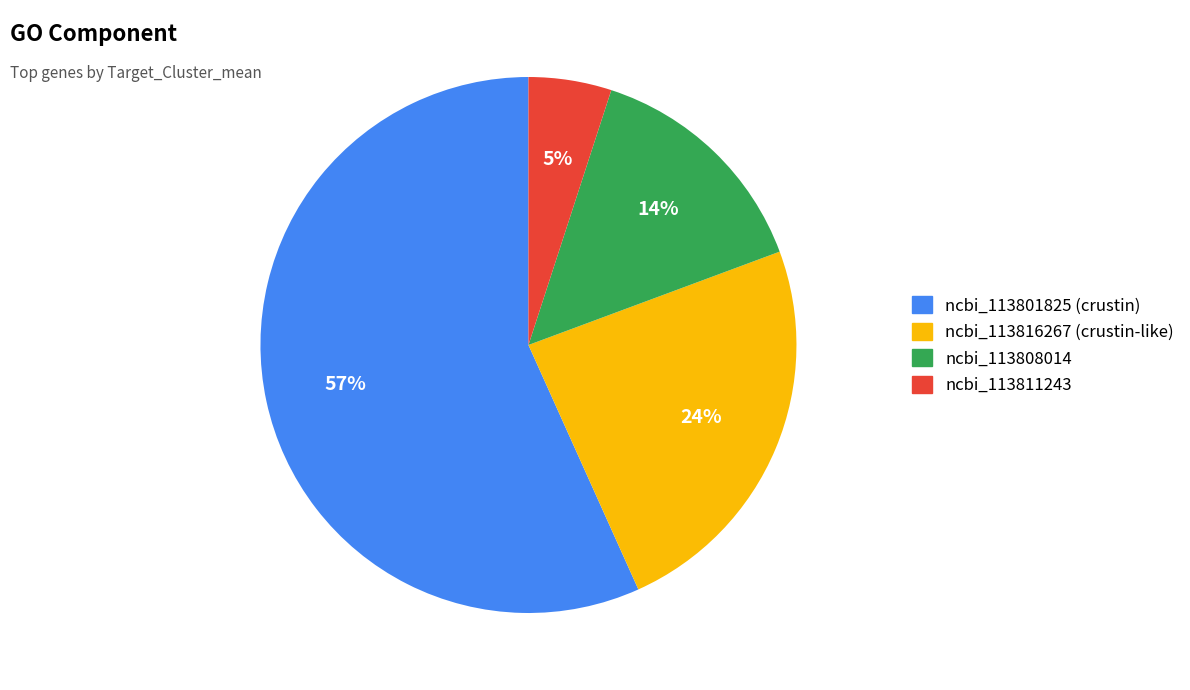

The ncbi_113808014 slice represents 14% of the pie. True or false?

True